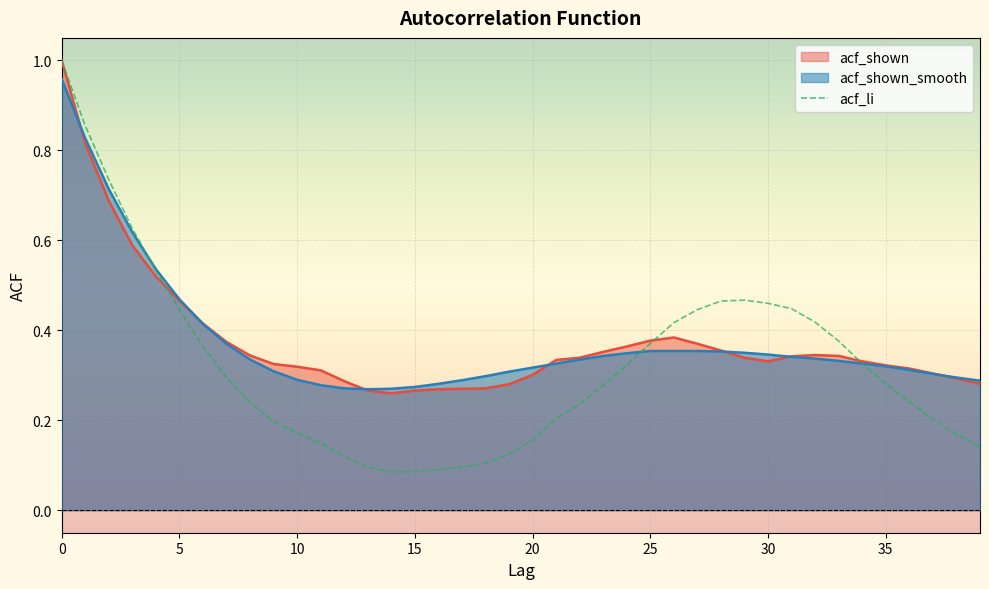

What is the maximum value shown in the chart?

1.0